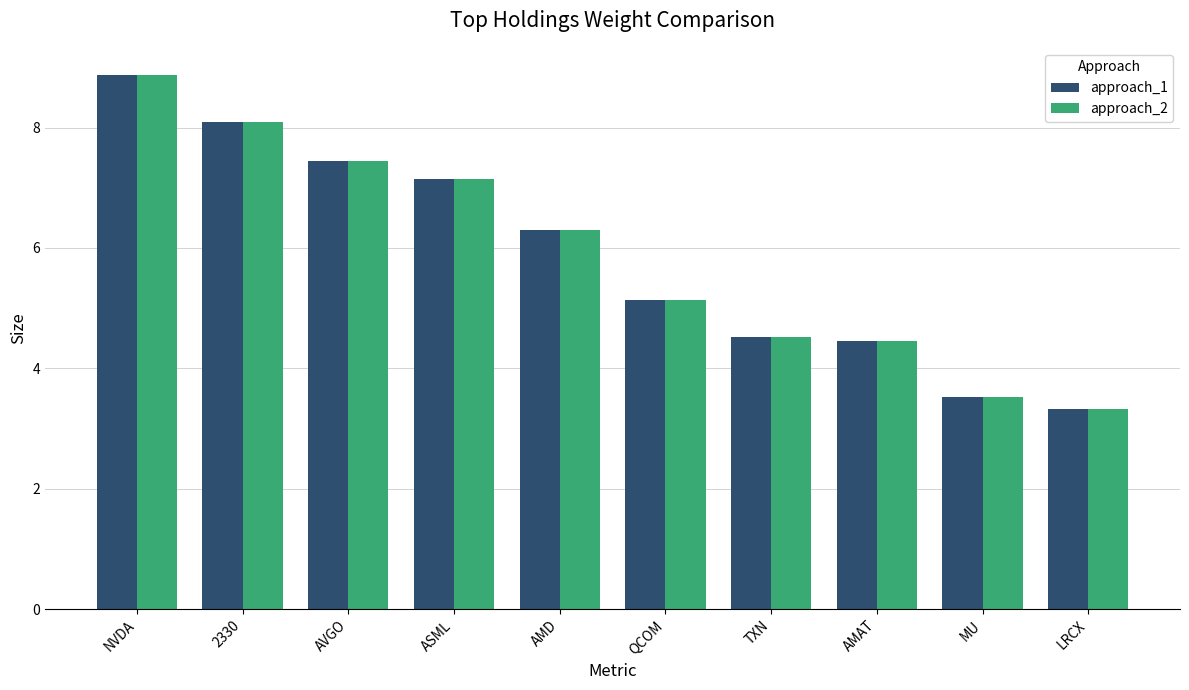

What is the label of the 8th bar from the right?

AVGO